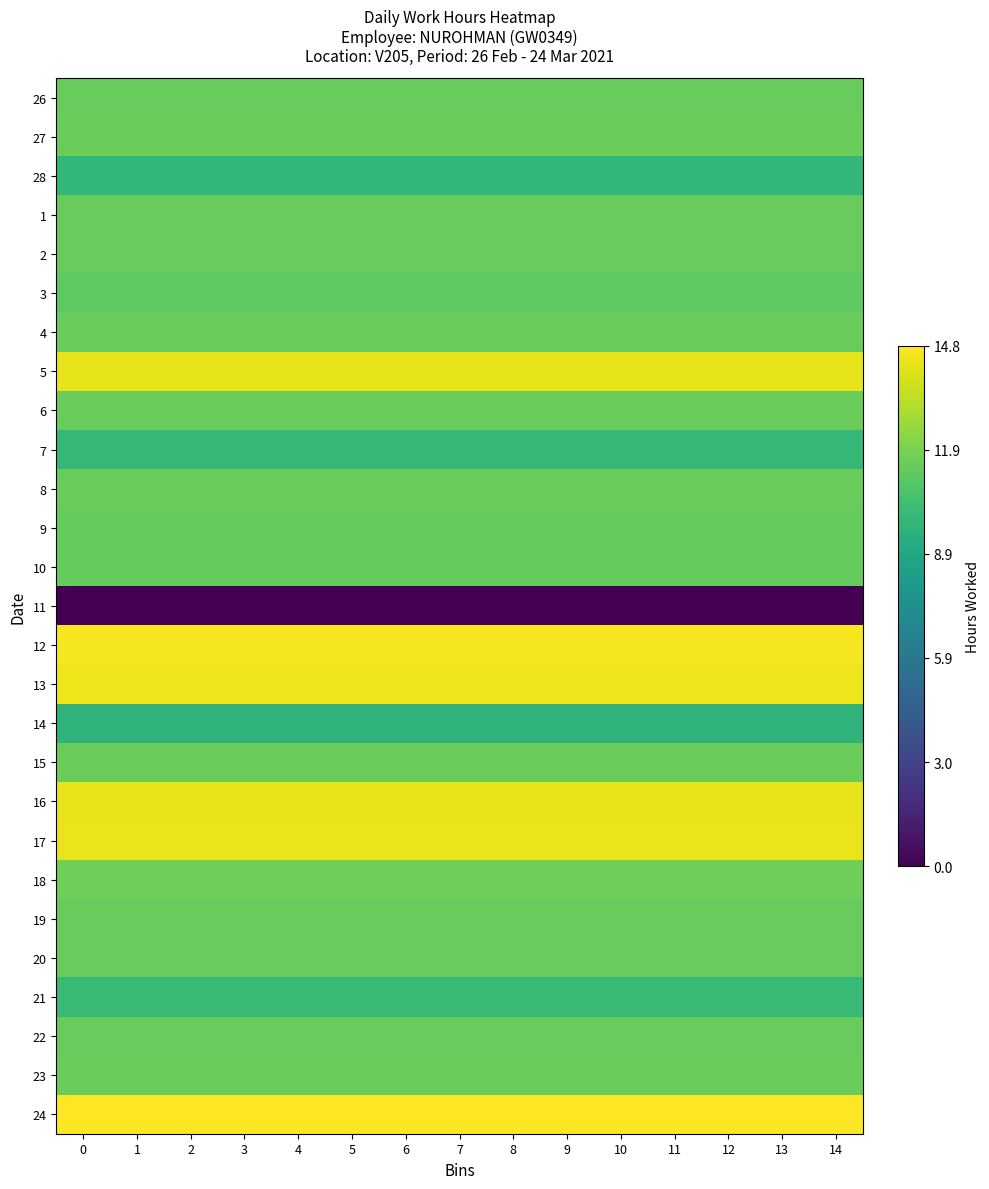

Reading right to left, transcribe all the data shown in this chart.

26: 14=0.8	13=0.8	12=0.8	11=0.8	10=0.8	9=0.8	8=0.8	7=0.8	6=0.8	5=0.8	4=0.8	3=0.8	2=0.8	1=0.8	0=0.8
27: 14=0.8	13=0.8	12=0.8	11=0.8	10=0.8	9=0.8	8=0.8	7=0.8	6=0.8	5=0.8	4=0.8	3=0.8	2=0.8	1=0.8	0=0.8
28: 14=0.7	13=0.7	12=0.7	11=0.7	10=0.7	9=0.7	8=0.7	7=0.7	6=0.7	5=0.7	4=0.7	3=0.7	2=0.7	1=0.7	0=0.7
1: 14=0.8	13=0.8	12=0.8	11=0.8	10=0.8	9=0.8	8=0.8	7=0.8	6=0.8	5=0.8	4=0.8	3=0.8	2=0.8	1=0.8	0=0.8
2: 14=0.8	13=0.8	12=0.8	11=0.8	10=0.8	9=0.8	8=0.8	7=0.8	6=0.8	5=0.8	4=0.8	3=0.8	2=0.8	1=0.8	0=0.8
3: 14=0.8	13=0.8	12=0.8	11=0.8	10=0.8	9=0.8	8=0.8	7=0.8	6=0.8	5=0.8	4=0.8	3=0.8	2=0.8	1=0.8	0=0.8
4: 14=0.8	13=0.8	12=0.8	11=0.8	10=0.8	9=0.8	8=0.8	7=0.8	6=0.8	5=0.8	4=0.8	3=0.8	2=0.8	1=0.8	0=0.8
5: 14=1.0	13=1.0	12=1.0	11=1.0	10=1.0	9=1.0	8=1.0	7=1.0	6=1.0	5=1.0	4=1.0	3=1.0	2=1.0	1=1.0	0=1.0
6: 14=0.8	13=0.8	12=0.8	11=0.8	10=0.8	9=0.8	8=0.8	7=0.8	6=0.8	5=0.8	4=0.8	3=0.8	2=0.8	1=0.8	0=0.8
7: 14=0.7	13=0.7	12=0.7	11=0.7	10=0.7	9=0.7	8=0.7	7=0.7	6=0.7	5=0.7	4=0.7	3=0.7	2=0.7	1=0.7	0=0.7
8: 14=0.8	13=0.8	12=0.8	11=0.8	10=0.8	9=0.8	8=0.8	7=0.8	6=0.8	5=0.8	4=0.8	3=0.8	2=0.8	1=0.8	0=0.8
9: 14=0.8	13=0.8	12=0.8	11=0.8	10=0.8	9=0.8	8=0.8	7=0.8	6=0.8	5=0.8	4=0.8	3=0.8	2=0.8	1=0.8	0=0.8
10: 14=0.8	13=0.8	12=0.8	11=0.8	10=0.8	9=0.8	8=0.8	7=0.8	6=0.8	5=0.8	4=0.8	3=0.8	2=0.8	1=0.8	0=0.8
11: 14=0.0	13=0.0	12=0.0	11=0.0	10=0.0	9=0.0	8=0.0	7=0.0	6=0.0	5=0.0	4=0.0	3=0.0	2=0.0	1=0.0	0=0.0
12: 14=1.0	13=1.0	12=1.0	11=1.0	10=1.0	9=1.0	8=1.0	7=1.0	6=1.0	5=1.0	4=1.0	3=1.0	2=1.0	1=1.0	0=1.0
13: 14=1.0	13=1.0	12=1.0	11=1.0	10=1.0	9=1.0	8=1.0	7=1.0	6=1.0	5=1.0	4=1.0	3=1.0	2=1.0	1=1.0	0=1.0
14: 14=0.7	13=0.7	12=0.7	11=0.7	10=0.7	9=0.7	8=0.7	7=0.7	6=0.7	5=0.7	4=0.7	3=0.7	2=0.7	1=0.7	0=0.7
15: 14=0.8	13=0.8	12=0.8	11=0.8	10=0.8	9=0.8	8=0.8	7=0.8	6=0.8	5=0.8	4=0.8	3=0.8	2=0.8	1=0.8	0=0.8
16: 14=1.0	13=1.0	12=1.0	11=1.0	10=1.0	9=1.0	8=1.0	7=1.0	6=1.0	5=1.0	4=1.0	3=1.0	2=1.0	1=1.0	0=1.0
17: 14=1.0	13=1.0	12=1.0	11=1.0	10=1.0	9=1.0	8=1.0	7=1.0	6=1.0	5=1.0	4=1.0	3=1.0	2=1.0	1=1.0	0=1.0
18: 14=0.8	13=0.8	12=0.8	11=0.8	10=0.8	9=0.8	8=0.8	7=0.8	6=0.8	5=0.8	4=0.8	3=0.8	2=0.8	1=0.8	0=0.8
19: 14=0.8	13=0.8	12=0.8	11=0.8	10=0.8	9=0.8	8=0.8	7=0.8	6=0.8	5=0.8	4=0.8	3=0.8	2=0.8	1=0.8	0=0.8
20: 14=0.8	13=0.8	12=0.8	11=0.8	10=0.8	9=0.8	8=0.8	7=0.8	6=0.8	5=0.8	4=0.8	3=0.8	2=0.8	1=0.8	0=0.8
21: 14=0.7	13=0.7	12=0.7	11=0.7	10=0.7	9=0.7	8=0.7	7=0.7	6=0.7	5=0.7	4=0.7	3=0.7	2=0.7	1=0.7	0=0.7
22: 14=0.8	13=0.8	12=0.8	11=0.8	10=0.8	9=0.8	8=0.8	7=0.8	6=0.8	5=0.8	4=0.8	3=0.8	2=0.8	1=0.8	0=0.8
23: 14=0.8	13=0.8	12=0.8	11=0.8	10=0.8	9=0.8	8=0.8	7=0.8	6=0.8	5=0.8	4=0.8	3=0.8	2=0.8	1=0.8	0=0.8
24: 14=1.0	13=1.0	12=1.0	11=1.0	10=1.0	9=1.0	8=1.0	7=1.0	6=1.0	5=1.0	4=1.0	3=1.0	2=1.0	1=1.0	0=1.0